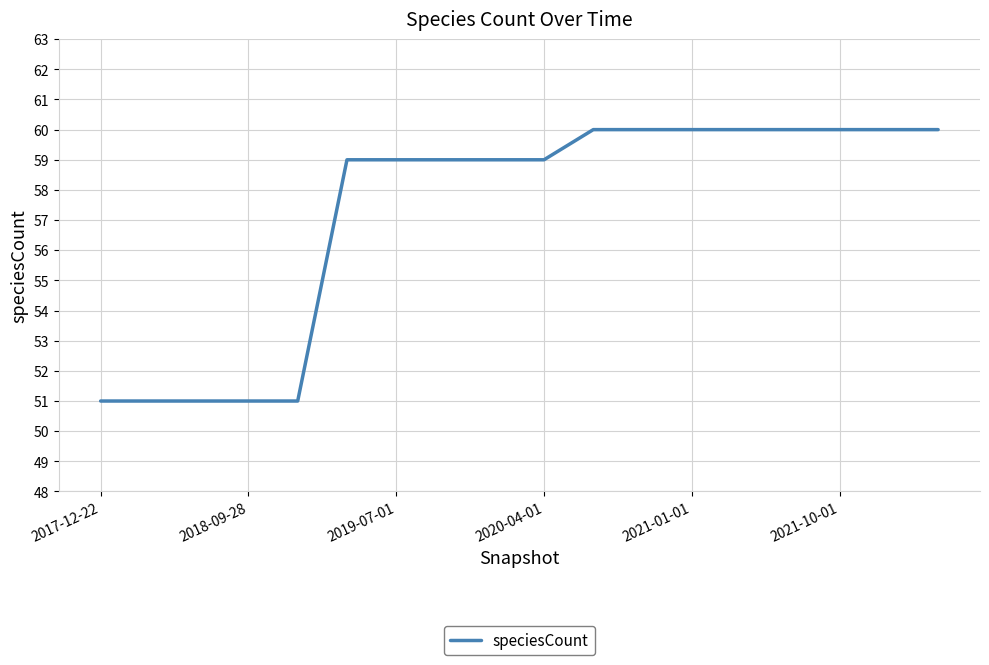

What is the minimum value shown in the chart?

51